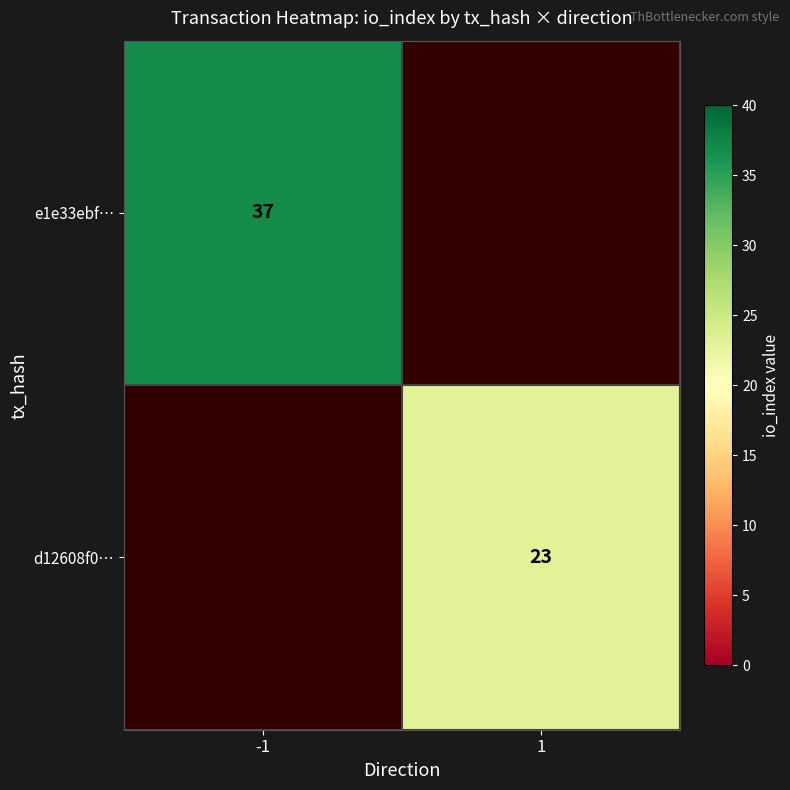

The d12608f0… series shows 23 at 1. True or false?

True